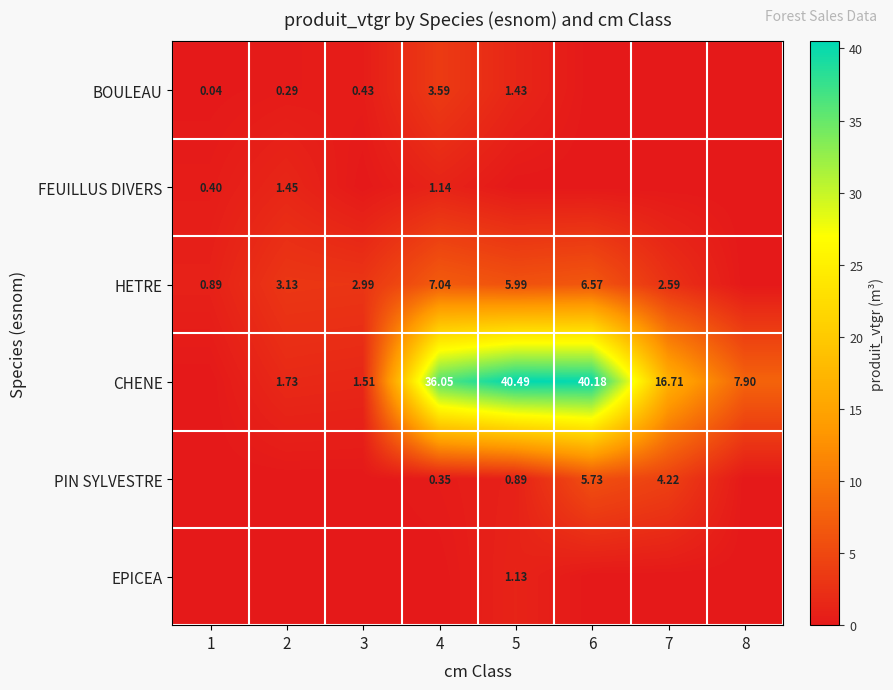

At which category is the sum across all series the highest?

6